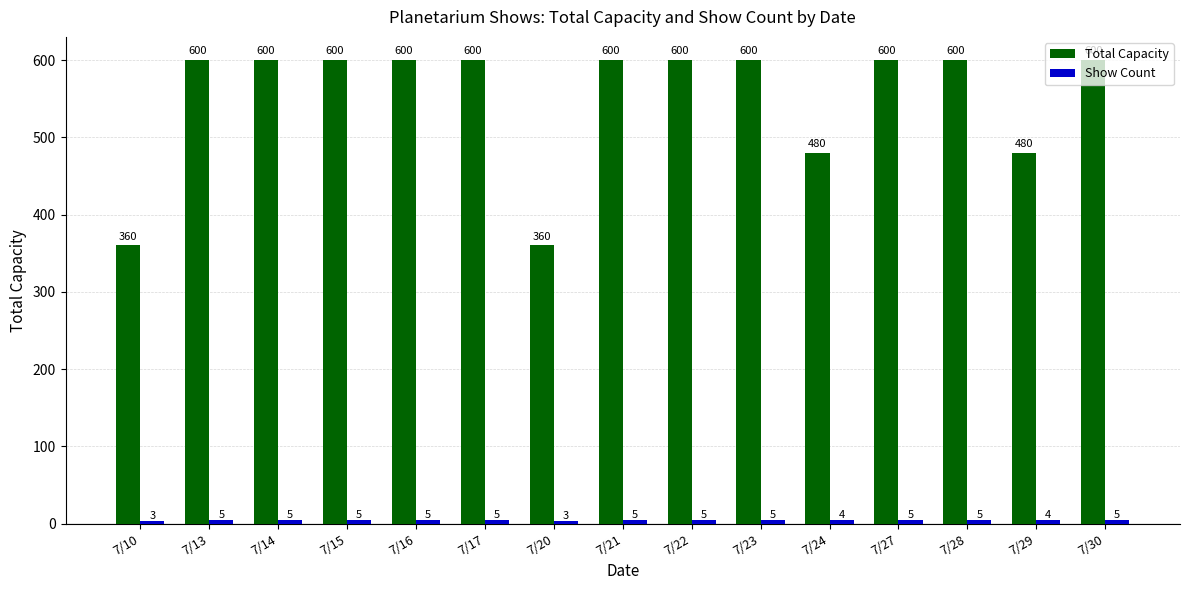

What is the maximum value shown in the chart?

600